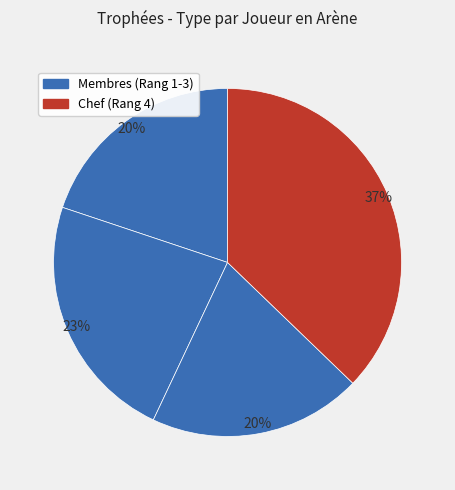

How many slices are in this pie chart?

4